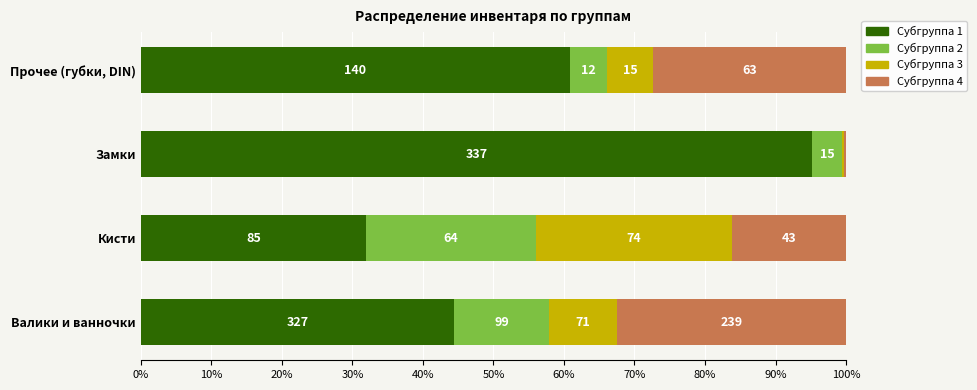

What are all the series names shown in the legend?

Субгруппа 1, Субгруппа 2, Субгруппа 3, Субгруппа 4